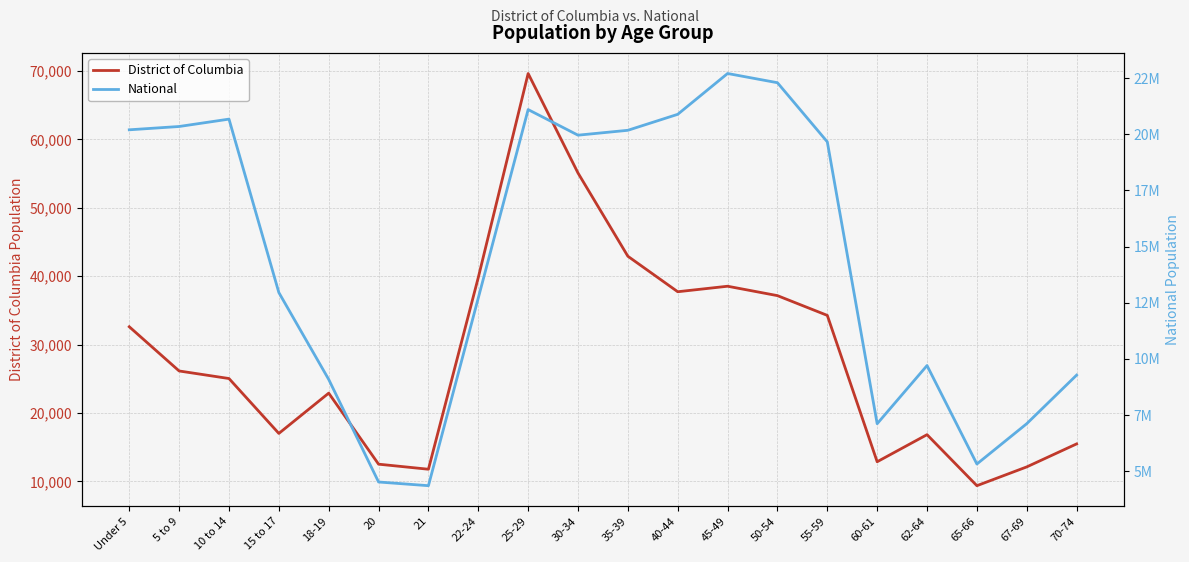

What are all the series names shown in the legend?

District of Columbia, National